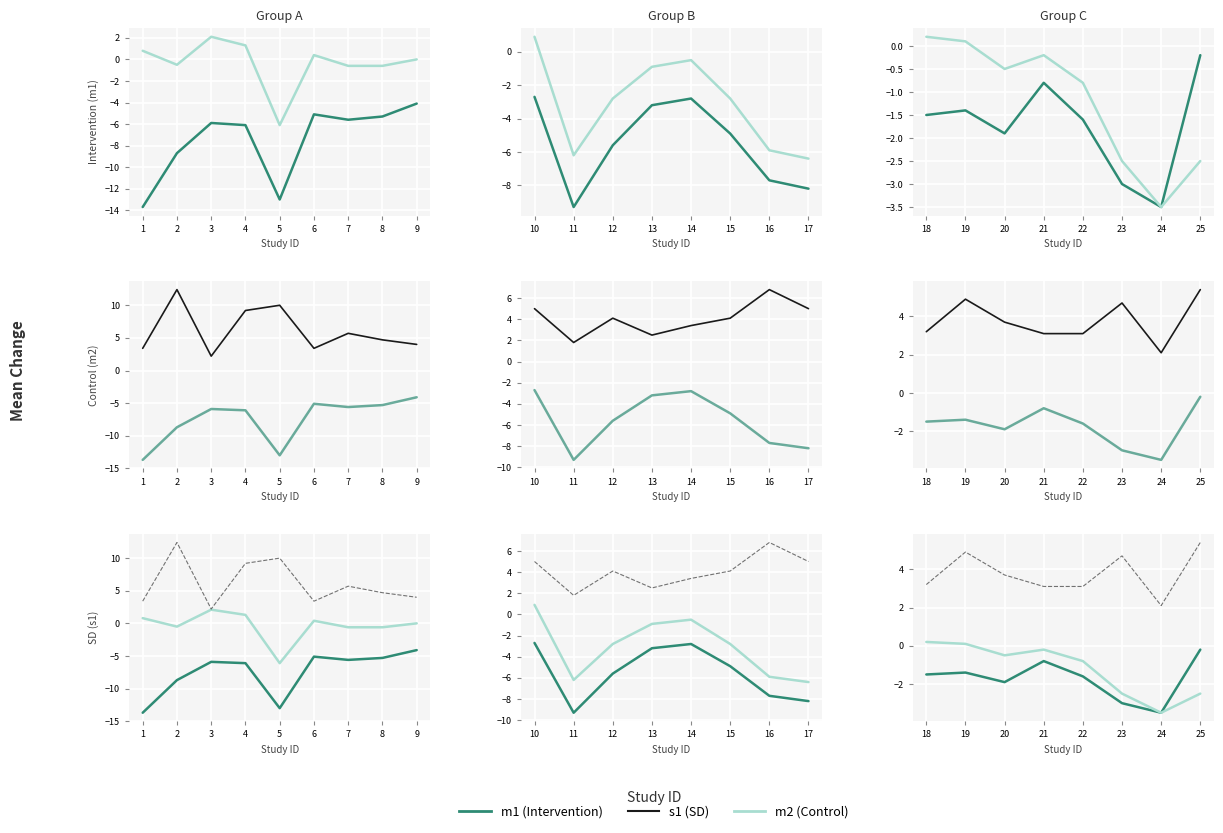

In m1 (Intervention), how many points are lower than both neighbors (excluding endpoints)?

2